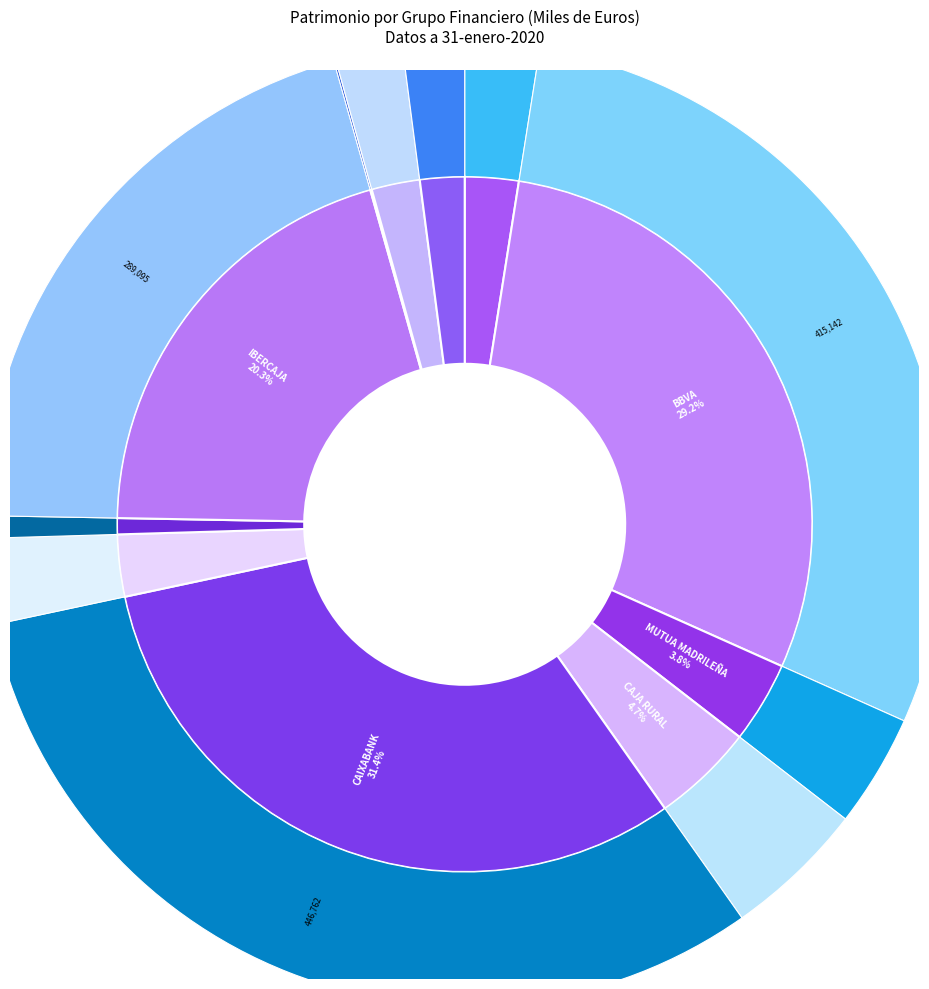

Which has a higher value, IBERCAJA or LIBERBANK?

IBERCAJA